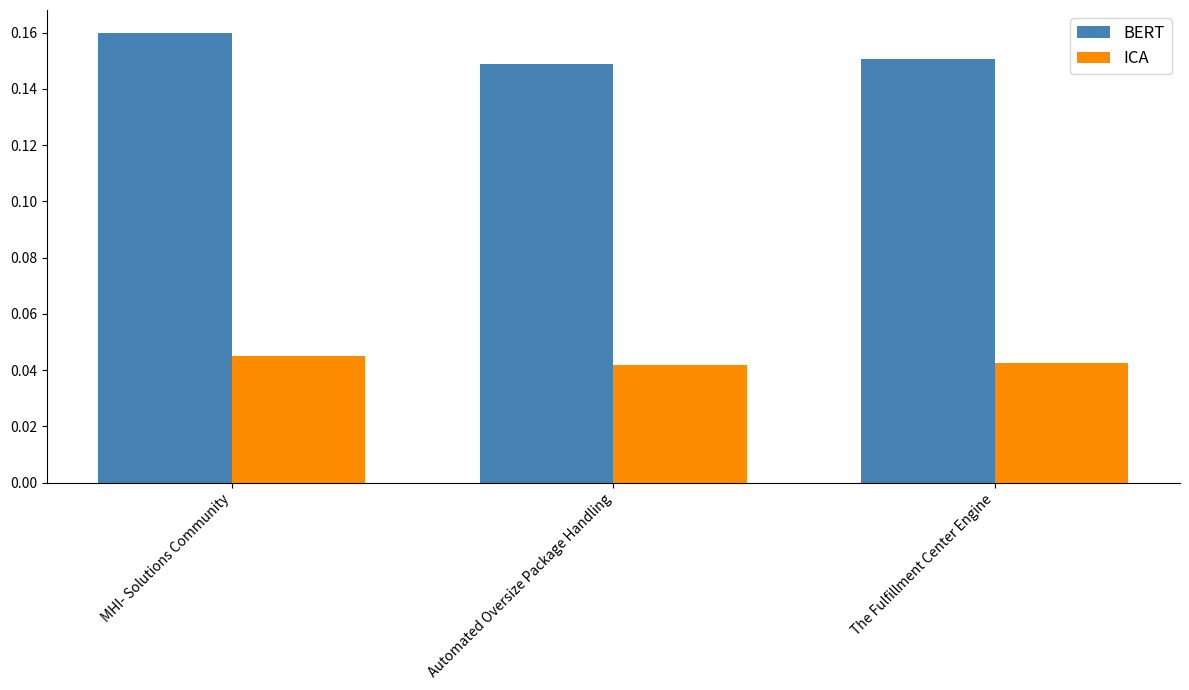

Which series has the widest spread of values?

BERT